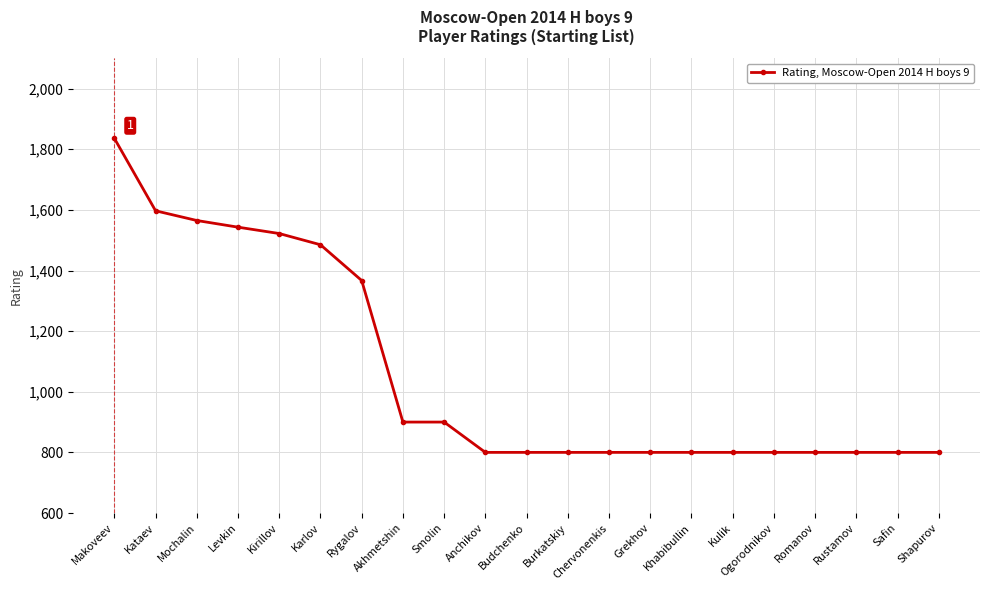

True or false: the data shows 189 at Romanov.

False